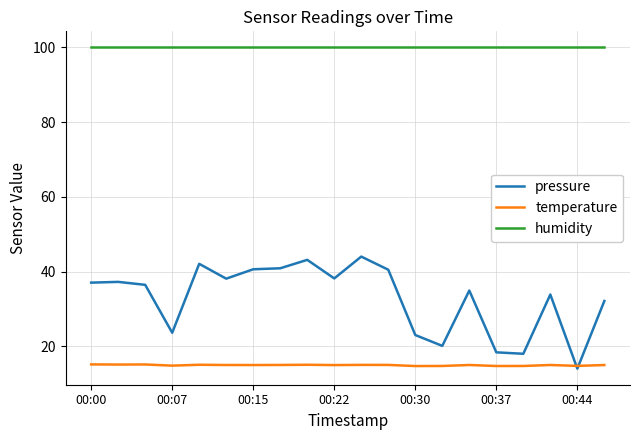

Which series has the largest range (max minus min)?

pressure